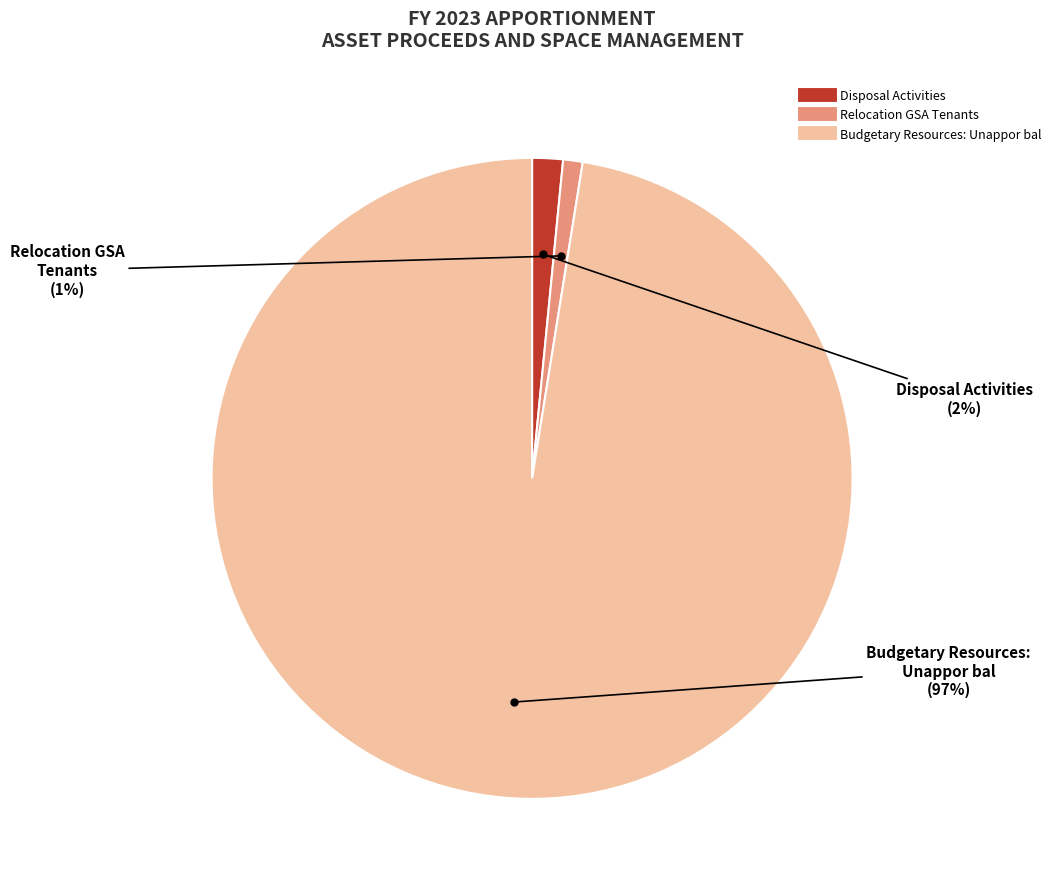

The Relocation GSA Tenants slice represents 14% of the pie. True or false?

False